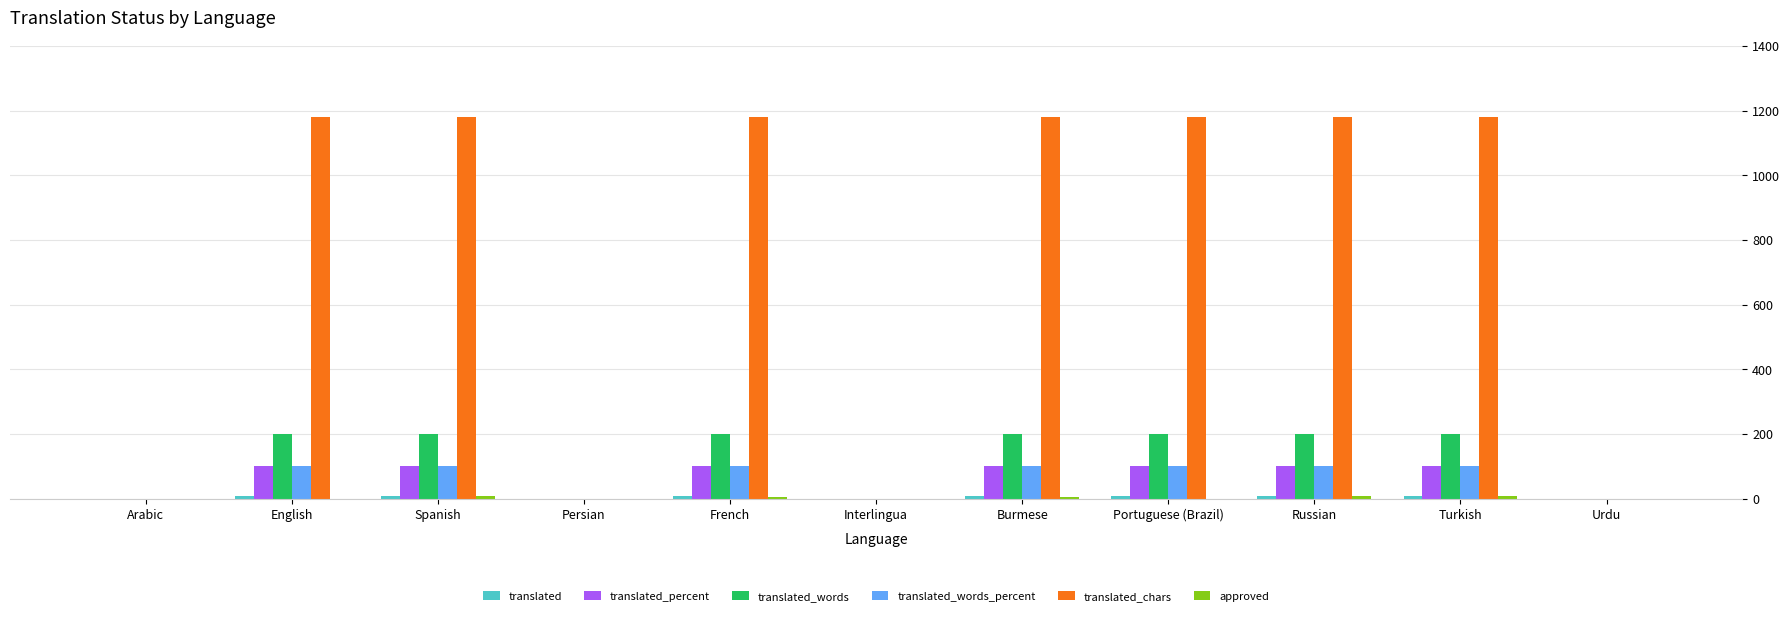

How many groups of bars are there?

11